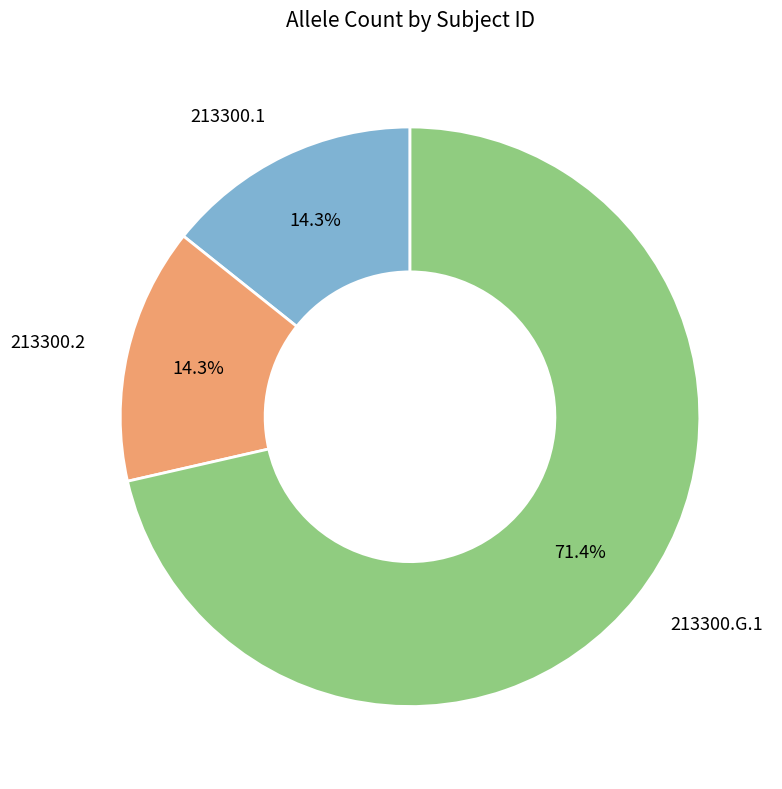

Between 213300.G.1 and 213300.2, which is larger?

213300.G.1